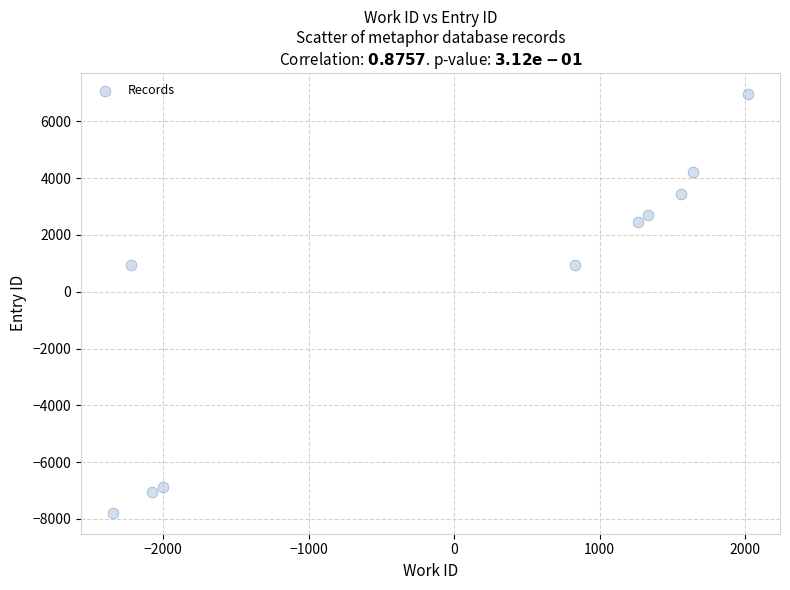

What is the range of X values (max minus min)?

4366.0